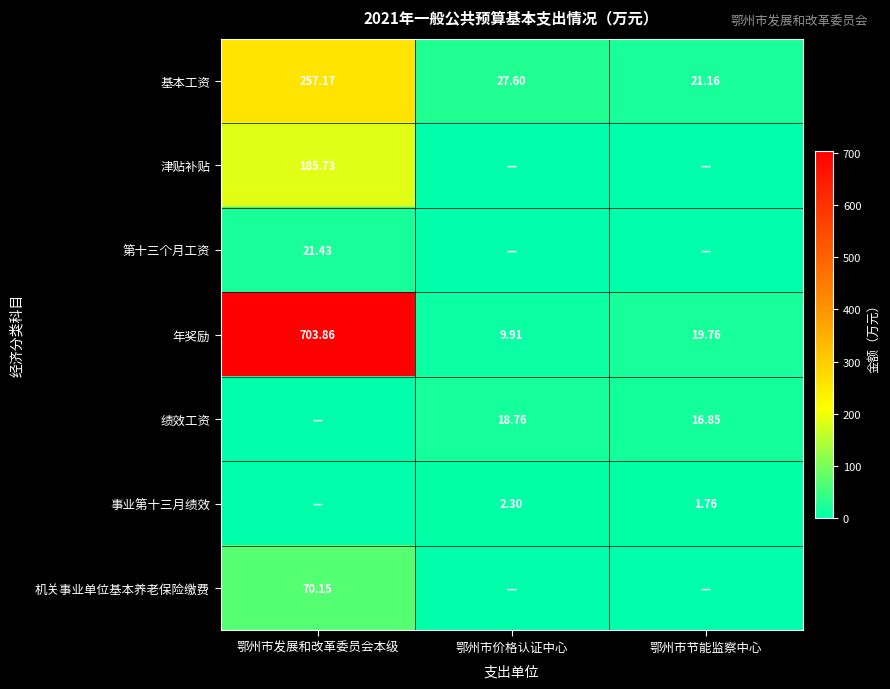

Count the number of categories in the chart.

3